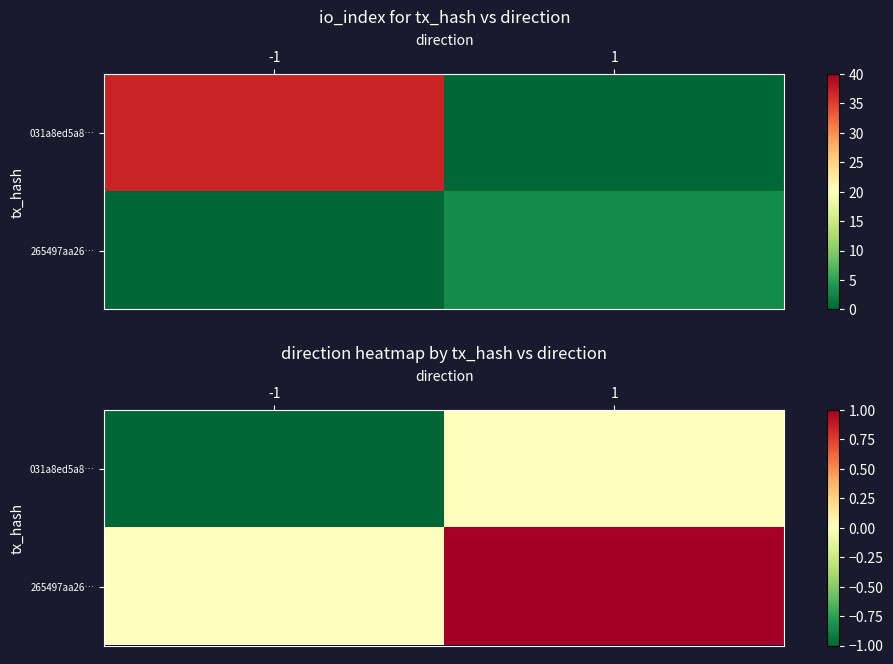

At how many categories does at least one series exceed 0?

1